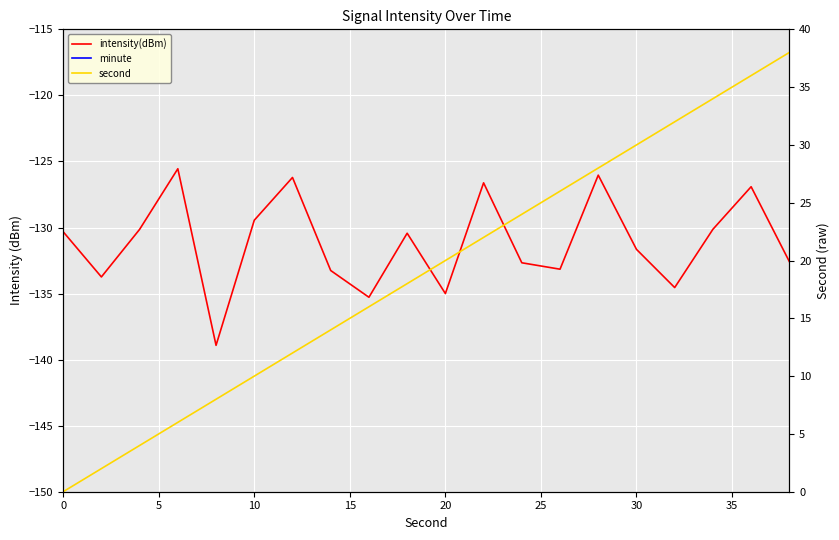

True or false: second and minute intersect in this chart.

False